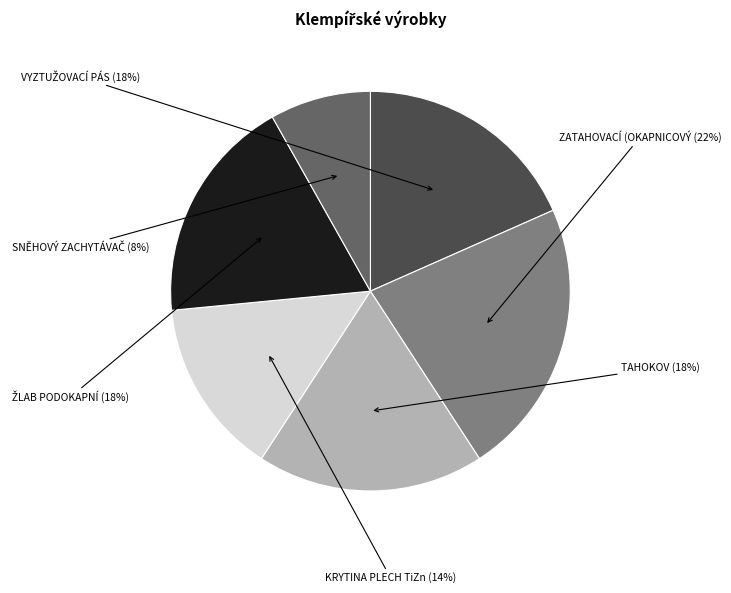

Does any single category account for the majority?

No